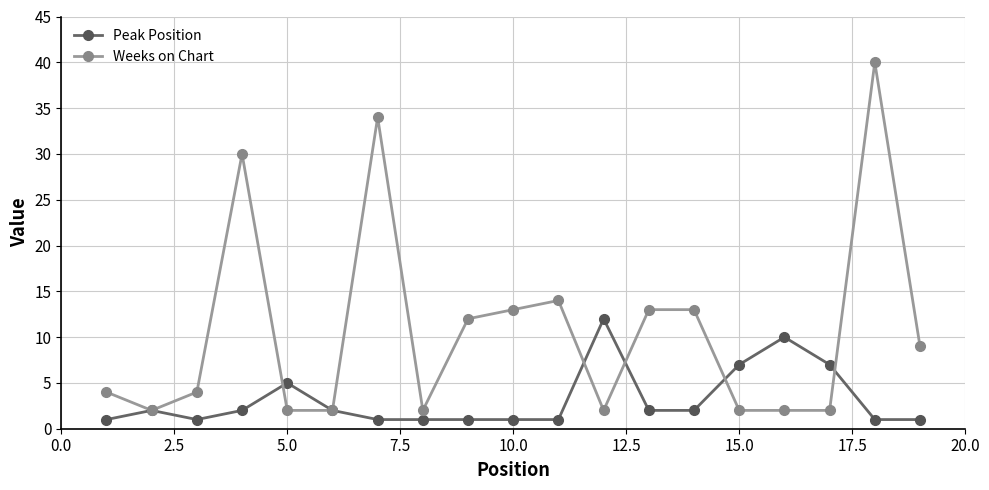

What is the value of the Weeks on Chart point at the 19th from the left?

9